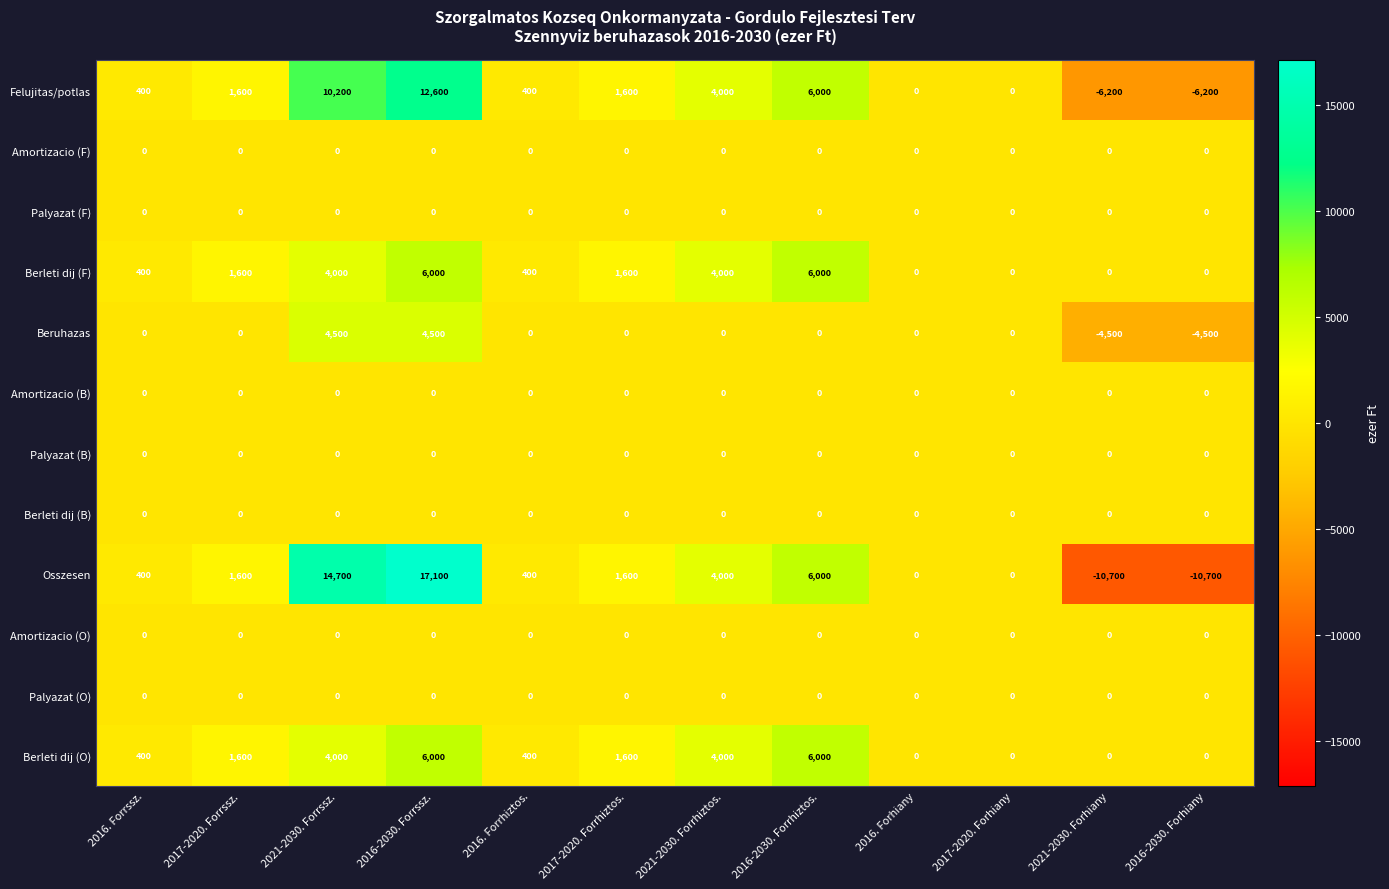

Between 2016-2030. Forrhiztos. and 2016-2030. Forhiany, which series saw the biggest shift?

Osszesen